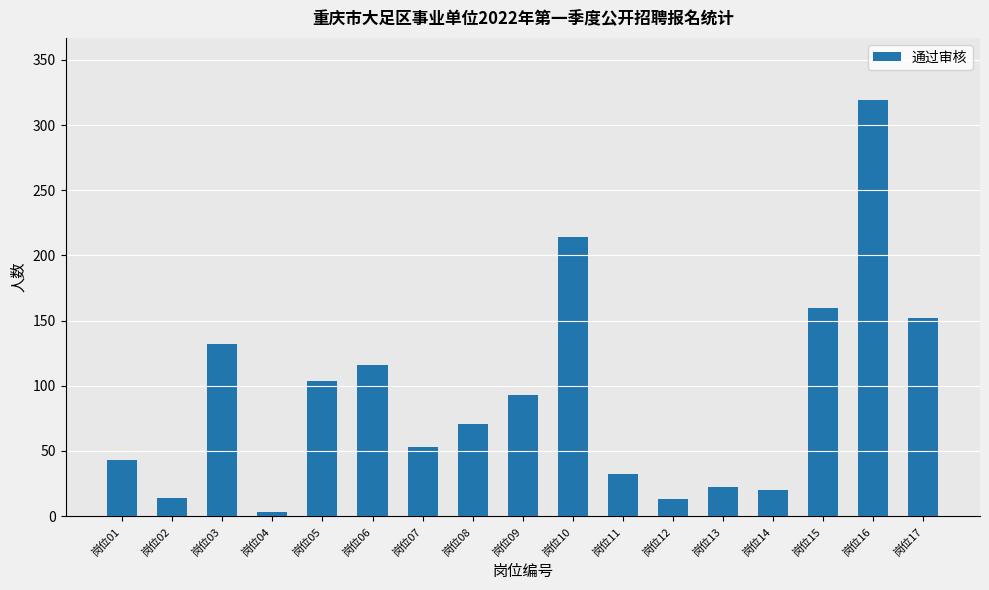

Between 岗位06 and 岗位17, which is larger?

岗位17